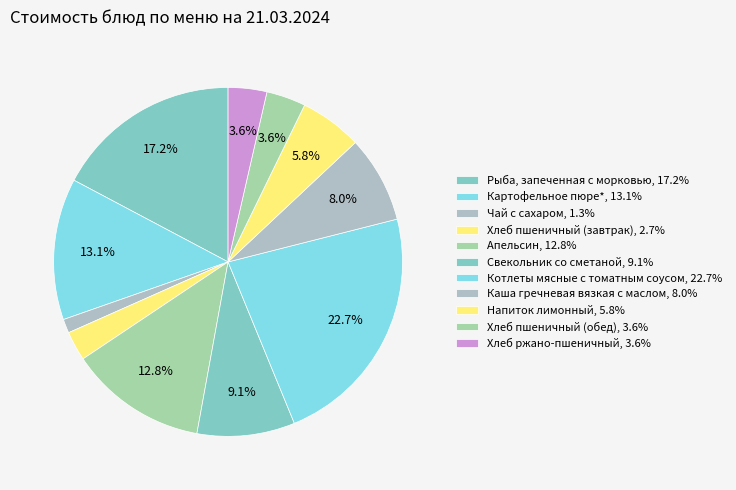

To the nearest percent, what is the difference between the Котлеты мясные с томатным соусом and Апельсин slice percentages?

10%